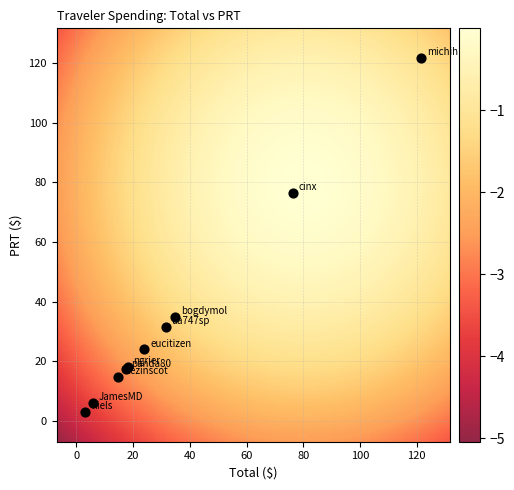

What Y value in the scatter plot is closest to 62?

76.4